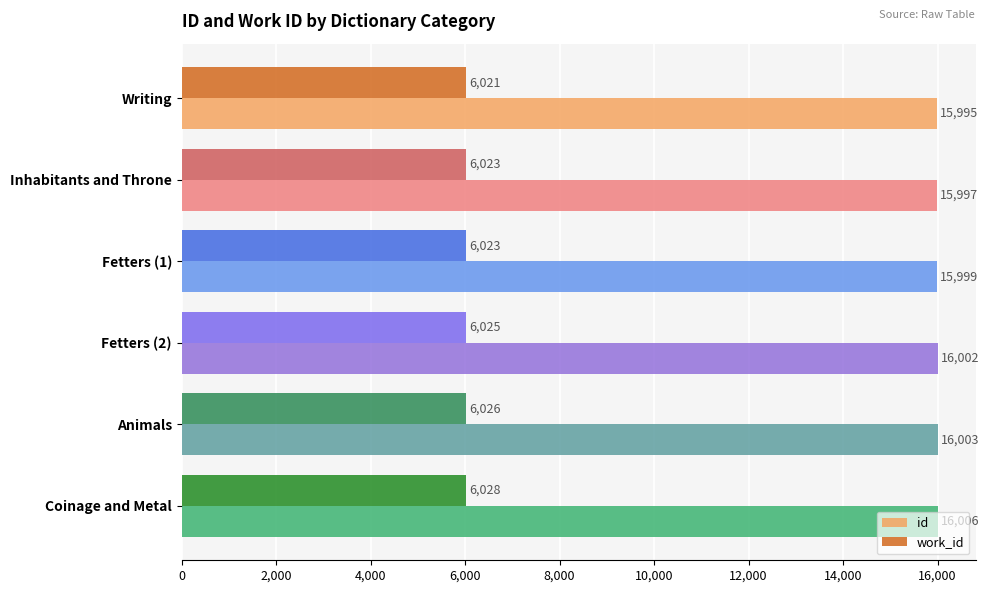

True or false: work_id has a value of 6023 at Inhabitants and Throne.

True